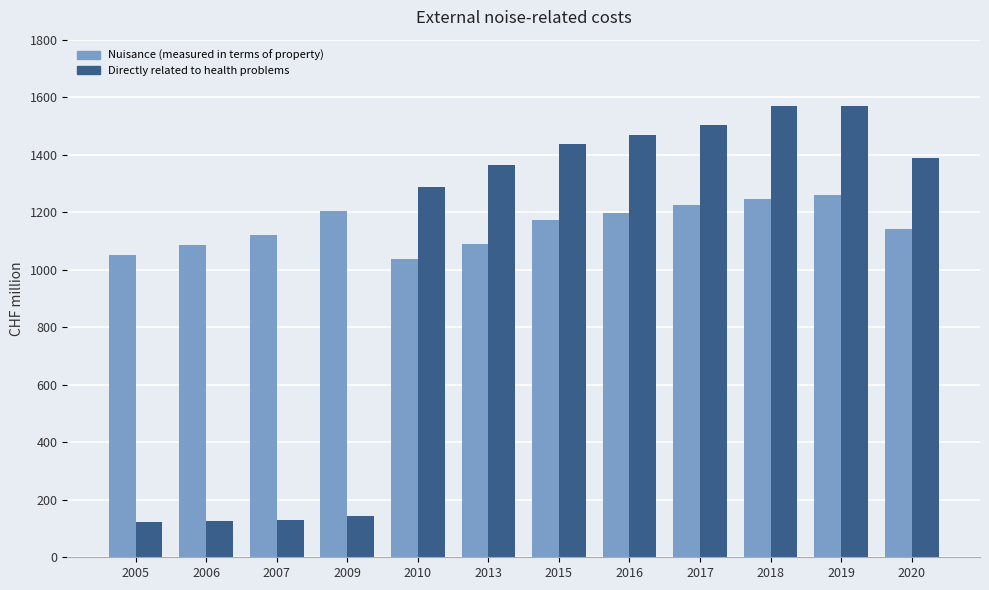

Which series has the largest total across all categories?

Nuisance (measured in terms of property)